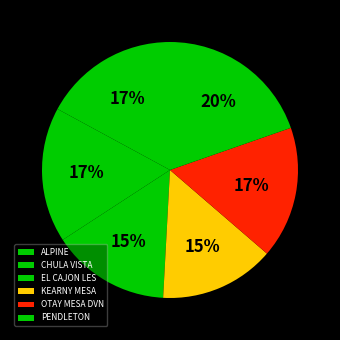

To the nearest percent, what is the combined percentage of ALPINE and CHULA VISTA?

34%